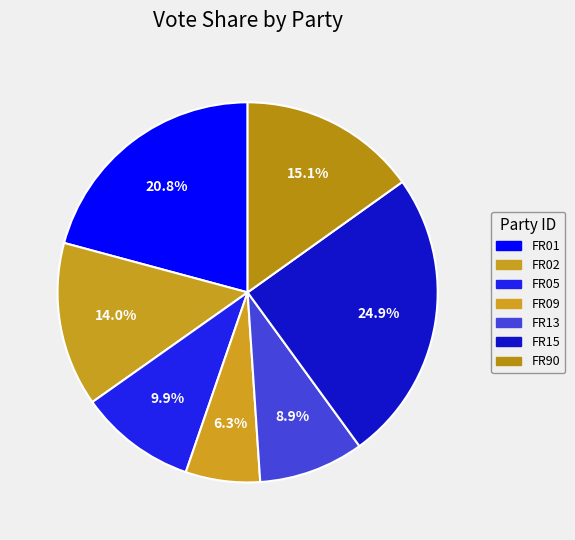

To the nearest percent, what is the average slice percentage?

14%